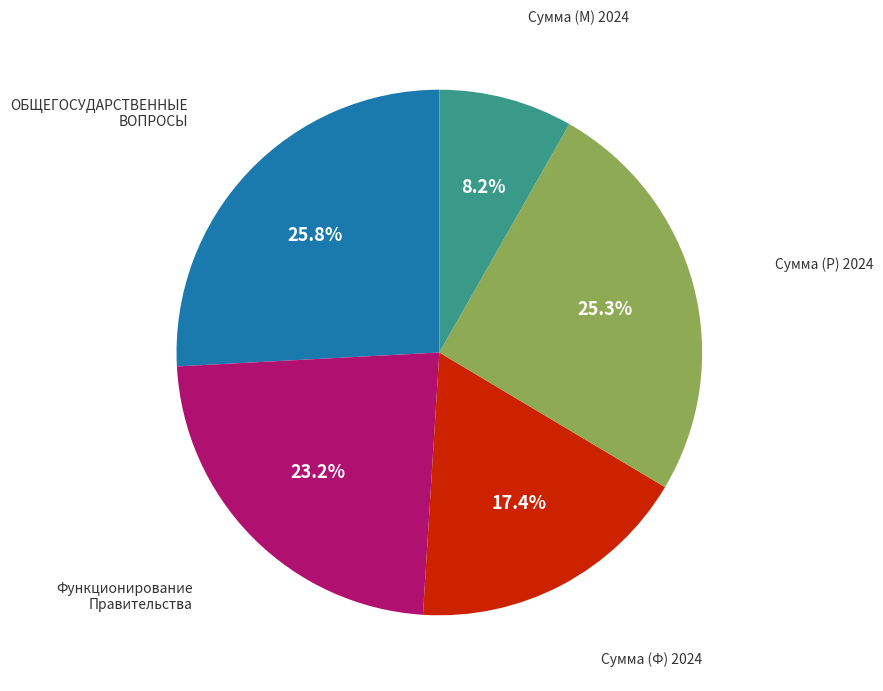

Is there any slice that represents more than half of the pie?

No